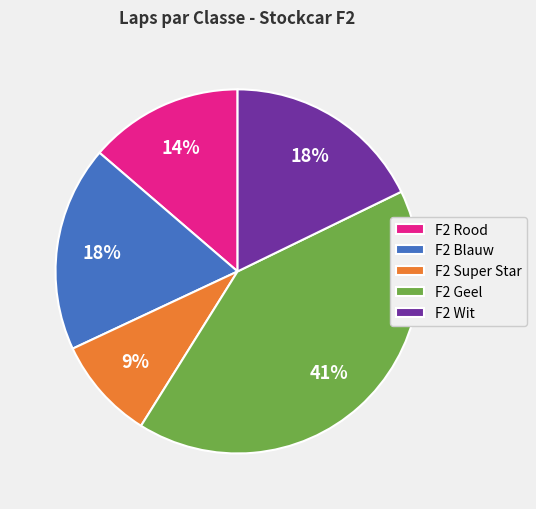

Does any single category account for the majority?

No